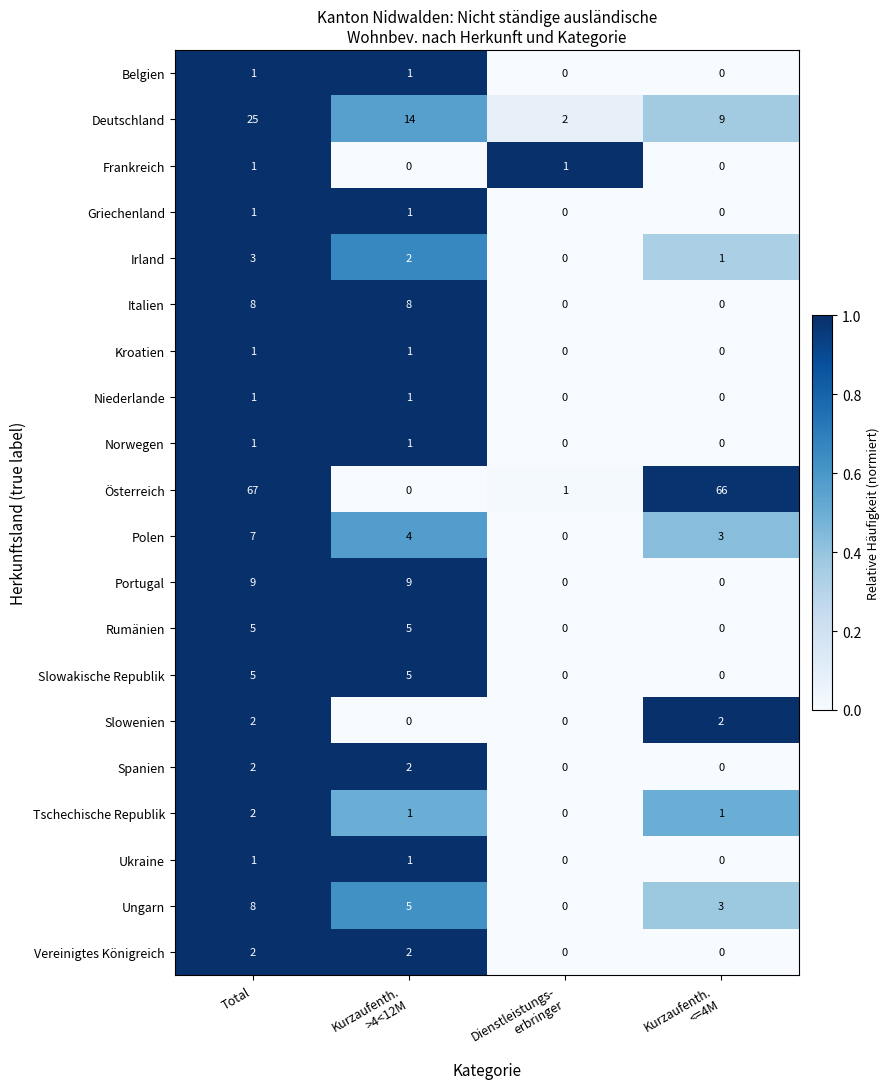

Which category has the highest value across all series?

Total